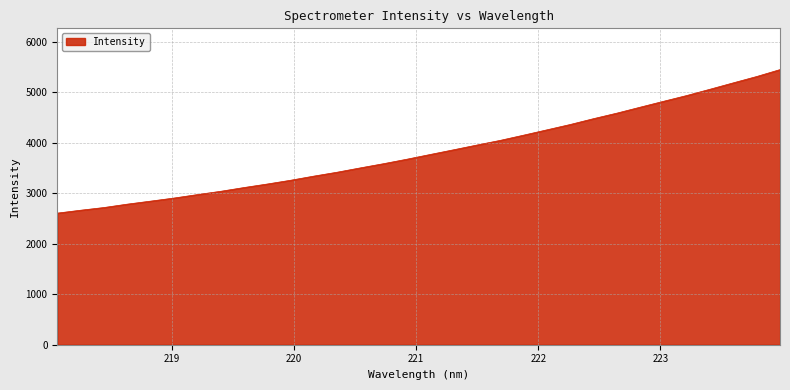

What is the difference between the maximum and minimum values?

2843.2